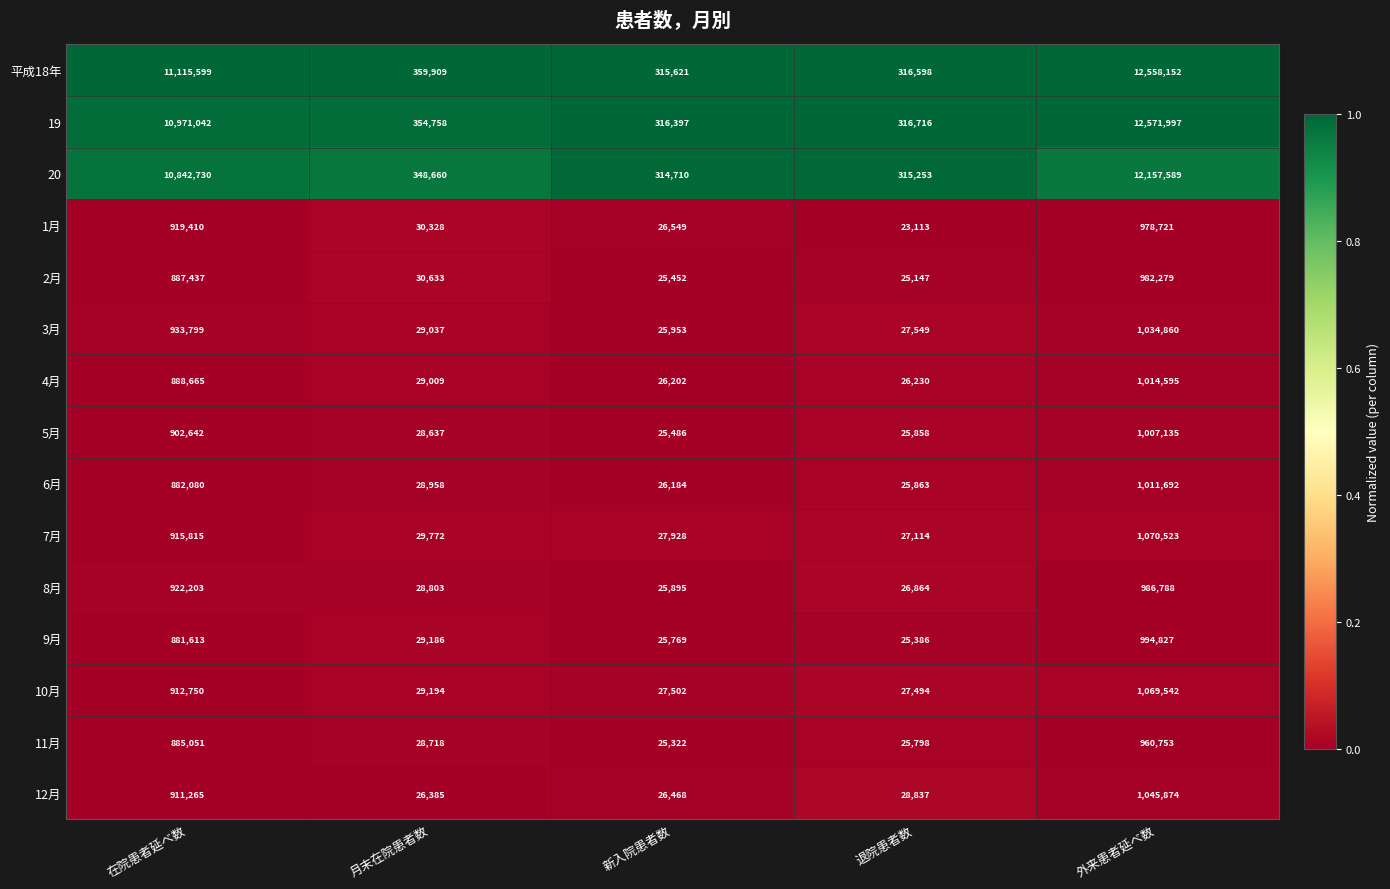

At which category is the sum across all series the highest?

外来患者延べ数